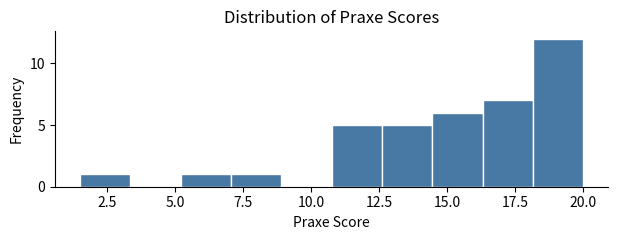

Read against the x-axis, roughly where is the centre of the tallest bar?

19.0